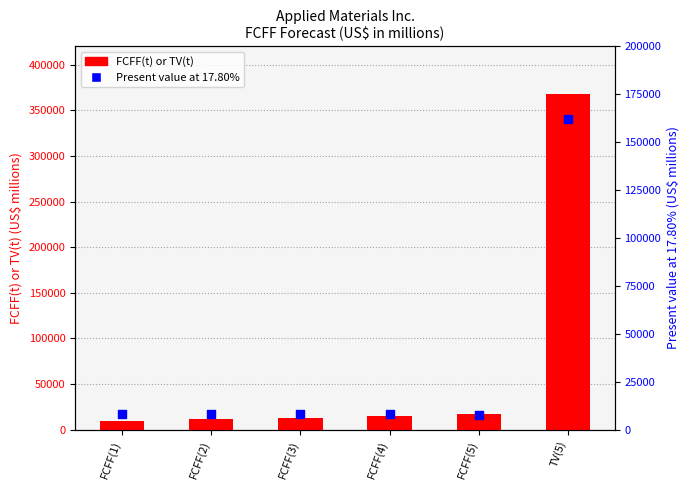

Which series reaches the minimum Y coordinate?

Present value at 17.80%